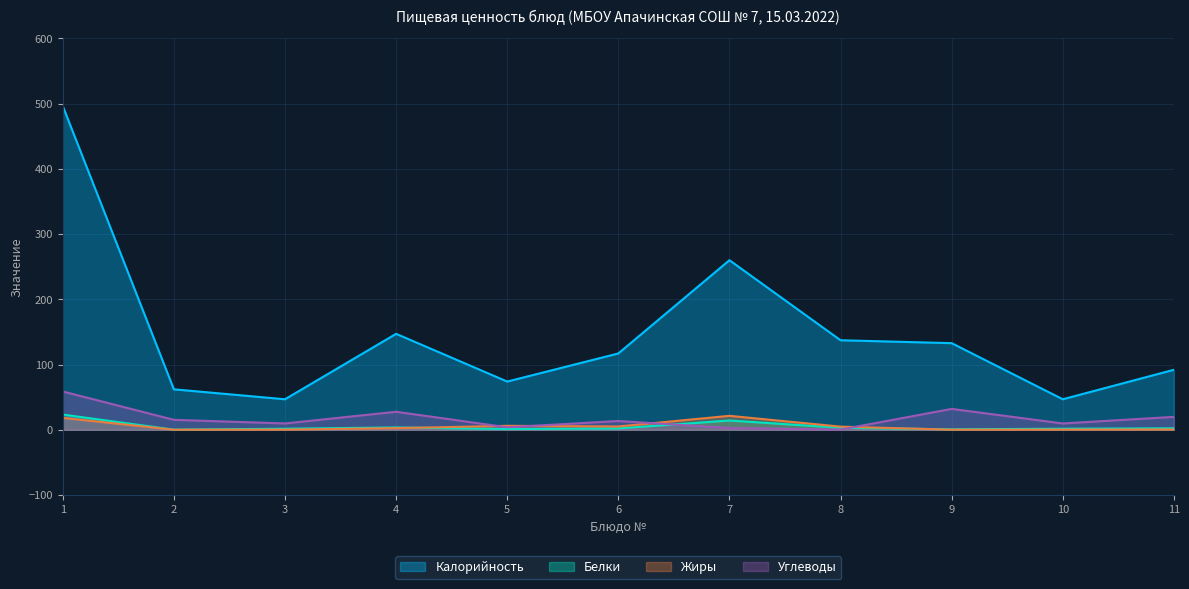

Rank the series by their maximum value, from lowest to highest.

Жиры, Белки, Углеводы, Калорийность